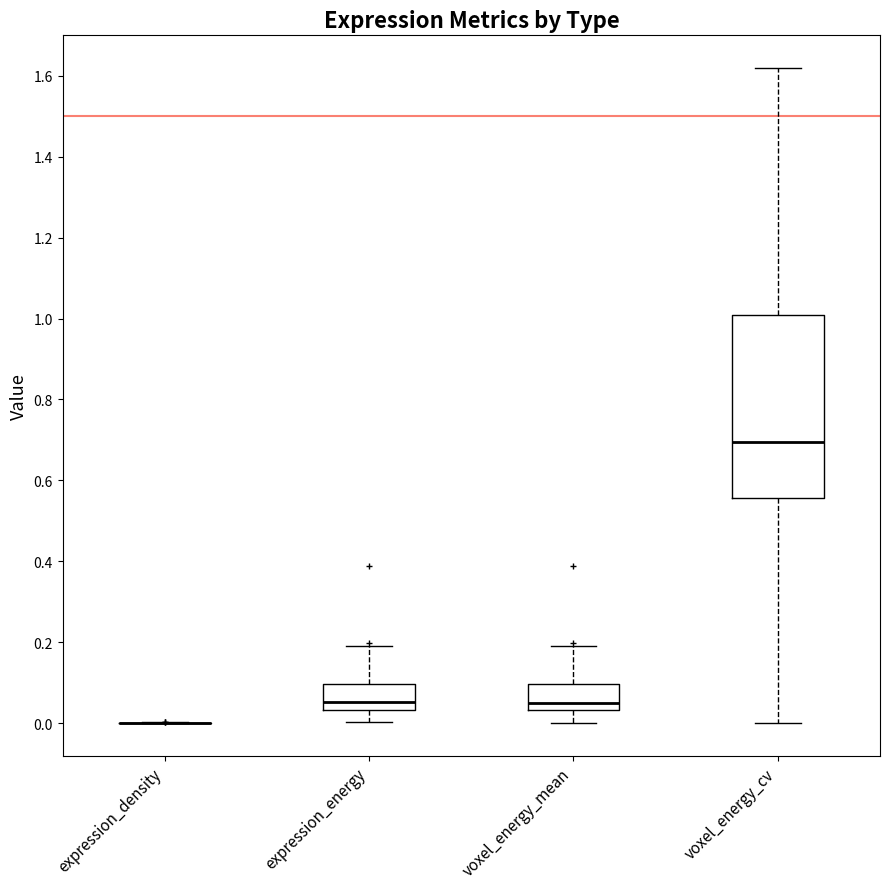

Where does the upper whisker of the box for expression_energy end on the y-axis? The values are not printed on the chart, so give them approximately, as read against the axis.

0.20